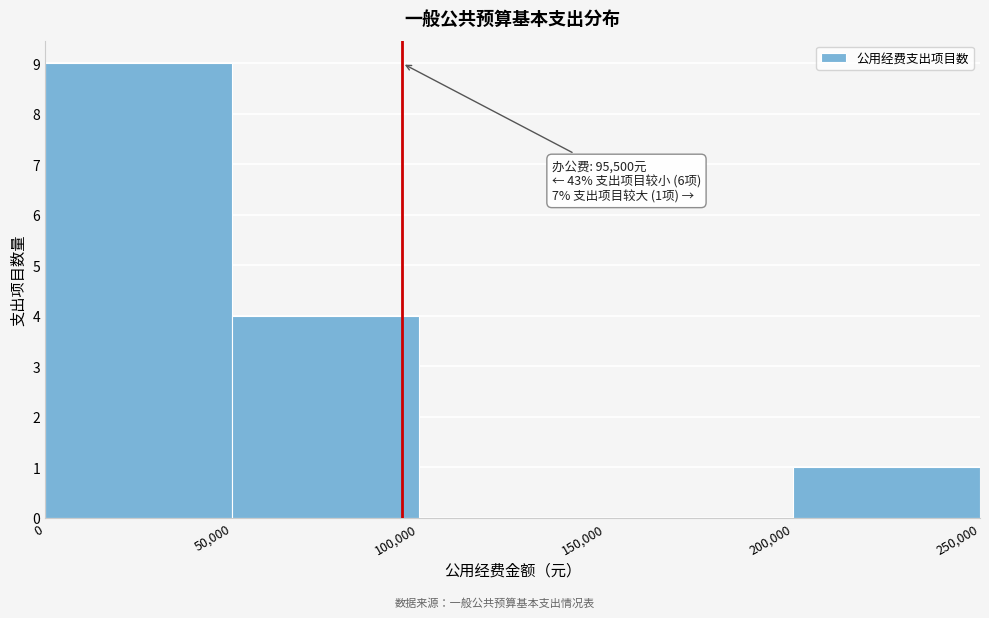

Which range on the x-axis has the tallest bar?

0 to 50,000